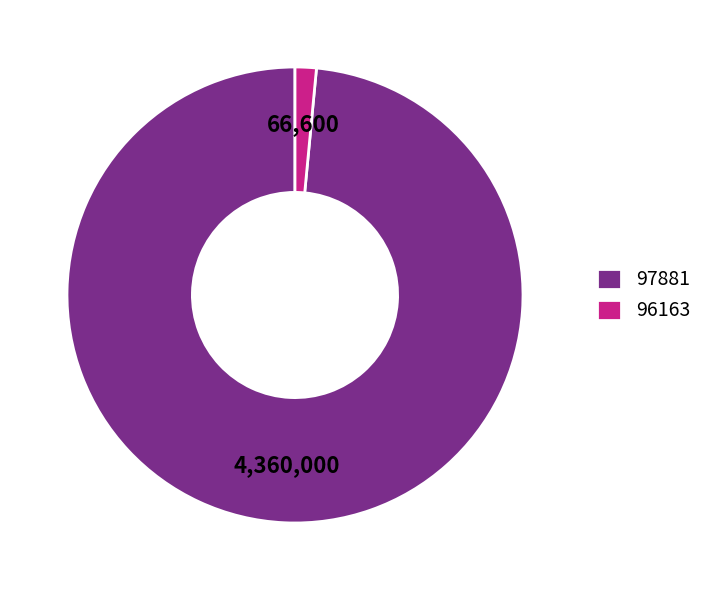

Combined, do 97881 and 96163 account for over 50%?

Yes